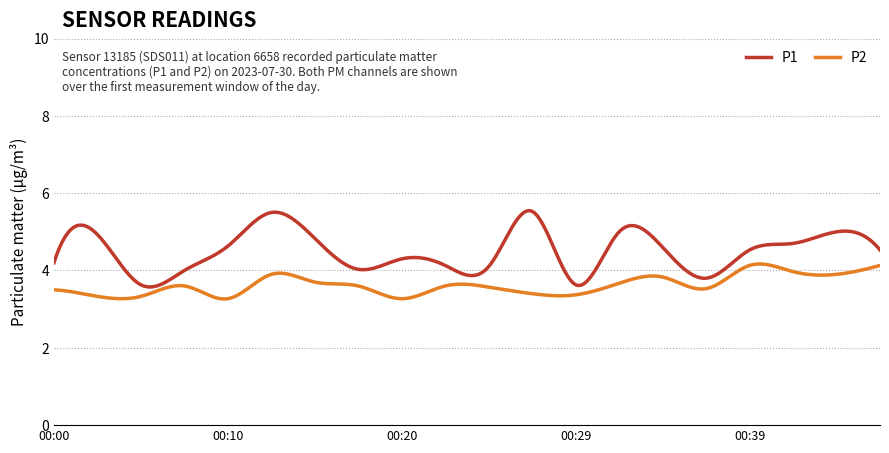

Is this an area chart (filled region under the line)?

No